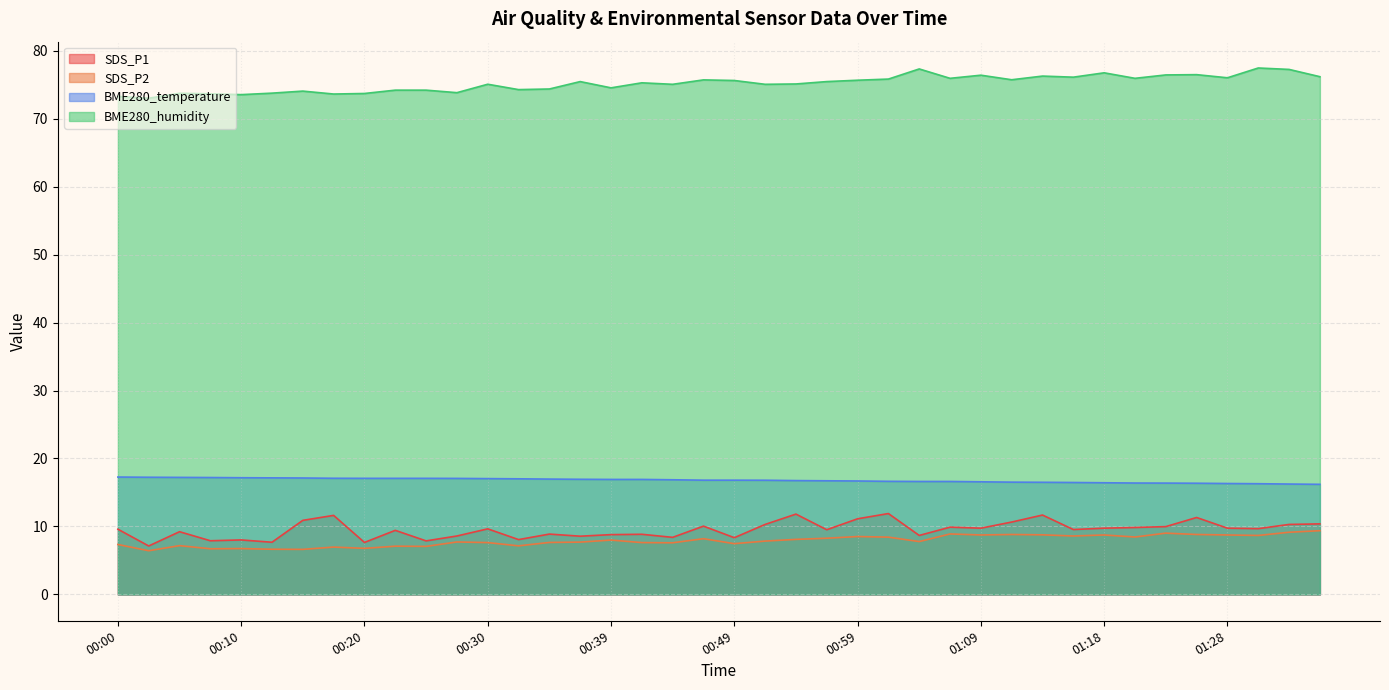

What is the difference between the BME280_humidity values at 01:18 and 01:31?

0.7